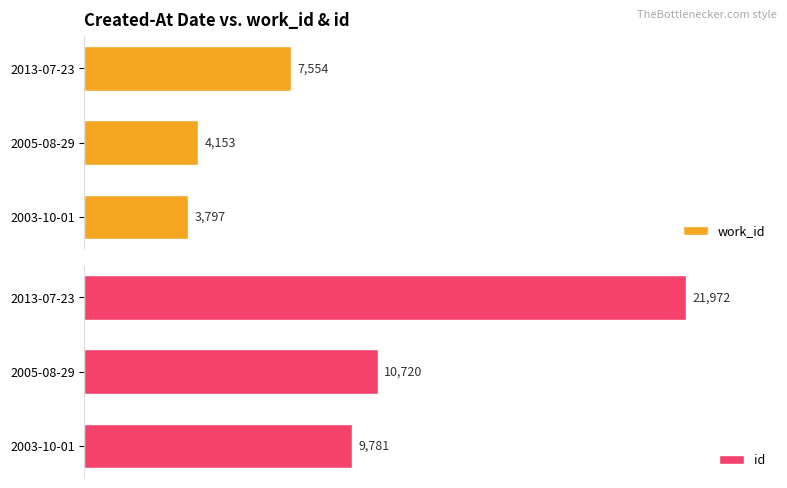

What is the lowest value of the id series?

9781